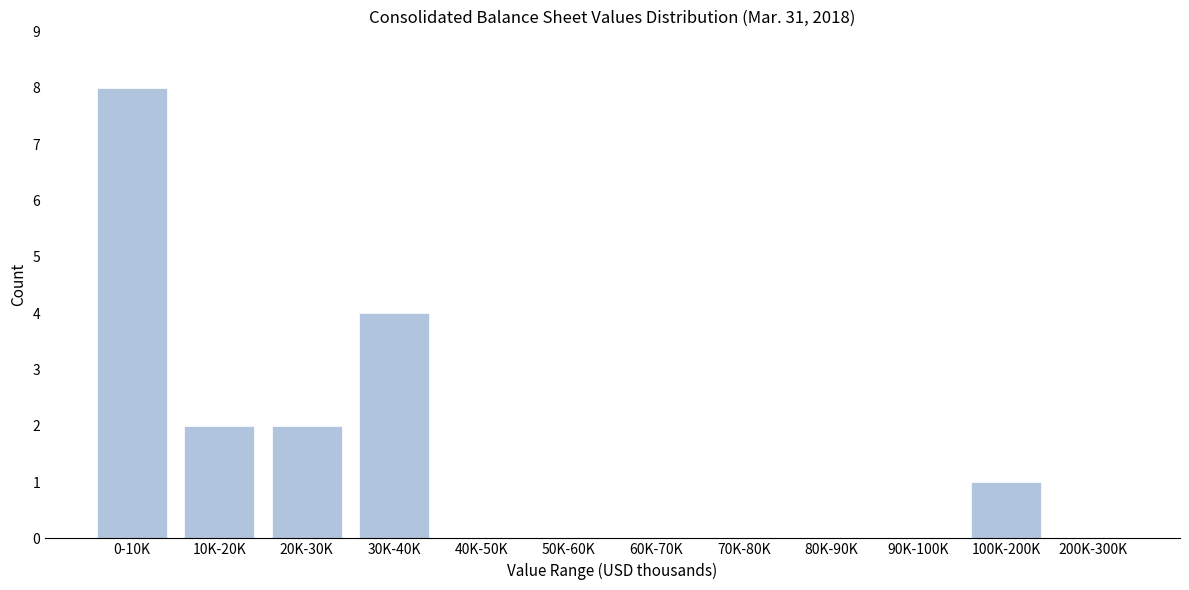

What is the maximum value shown in the chart?

8